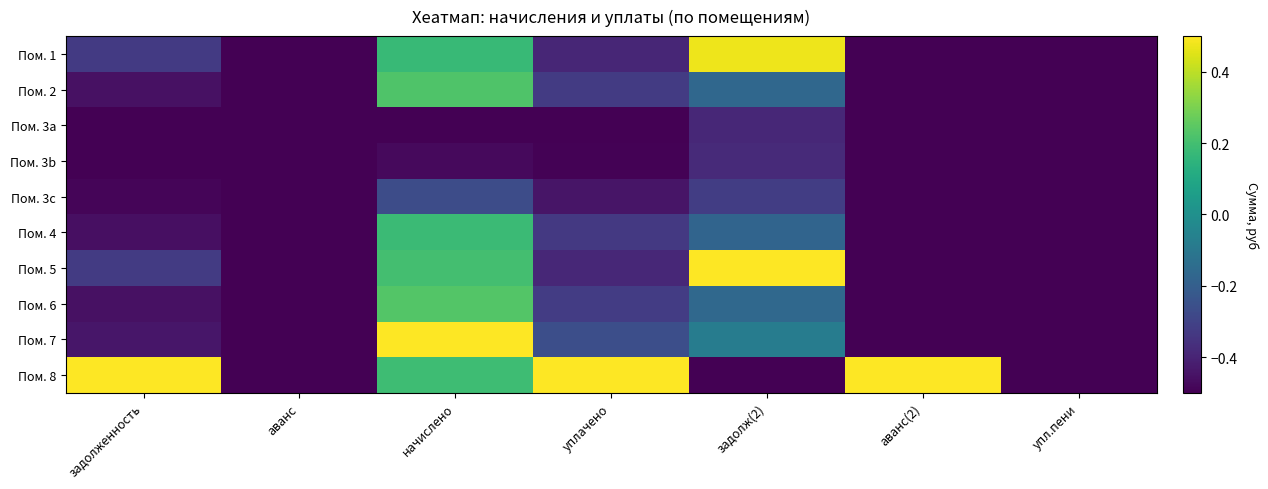

How many distinct data groups are displayed?

10